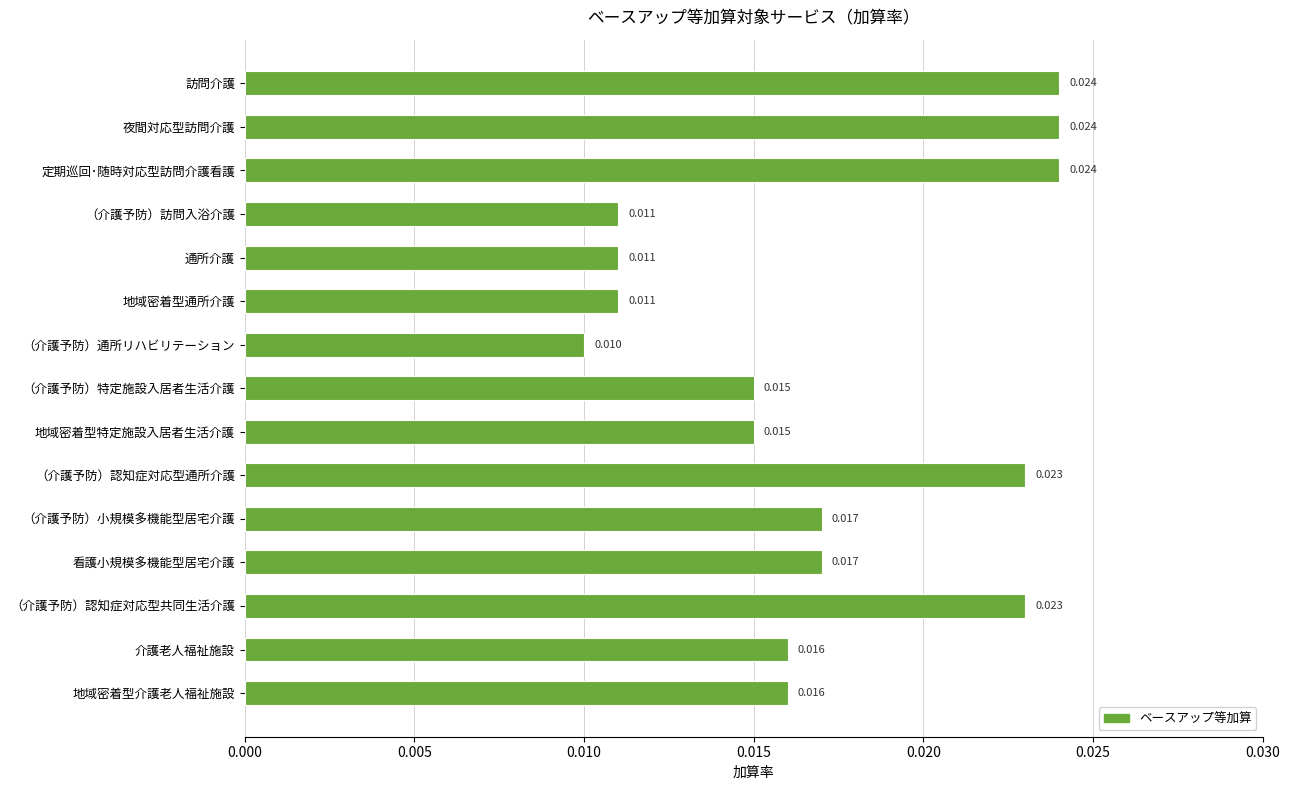

Count the number of categories in the chart.

15